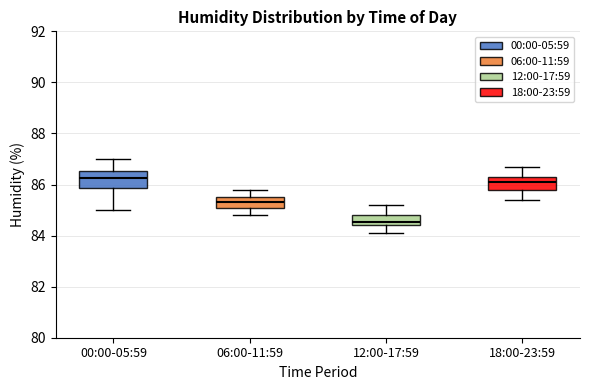

Where is the lower edge of the box for 18:00-23:59 on the y-axis? The values are not printed on the chart, so give them approximately, as read against the axis.

85.8